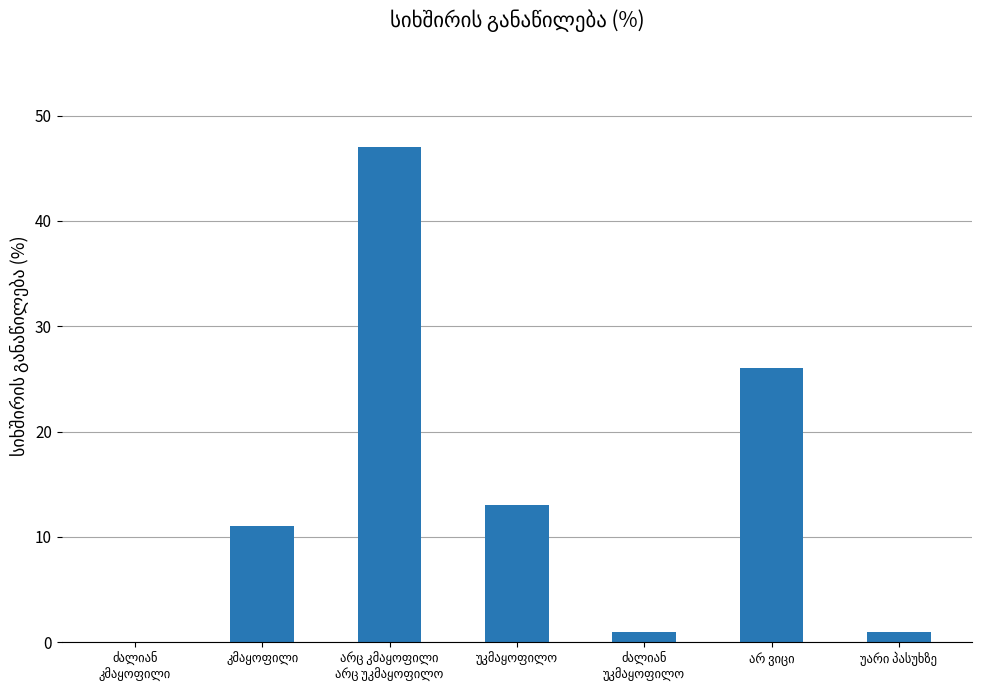

What is the greatest value displayed?

47